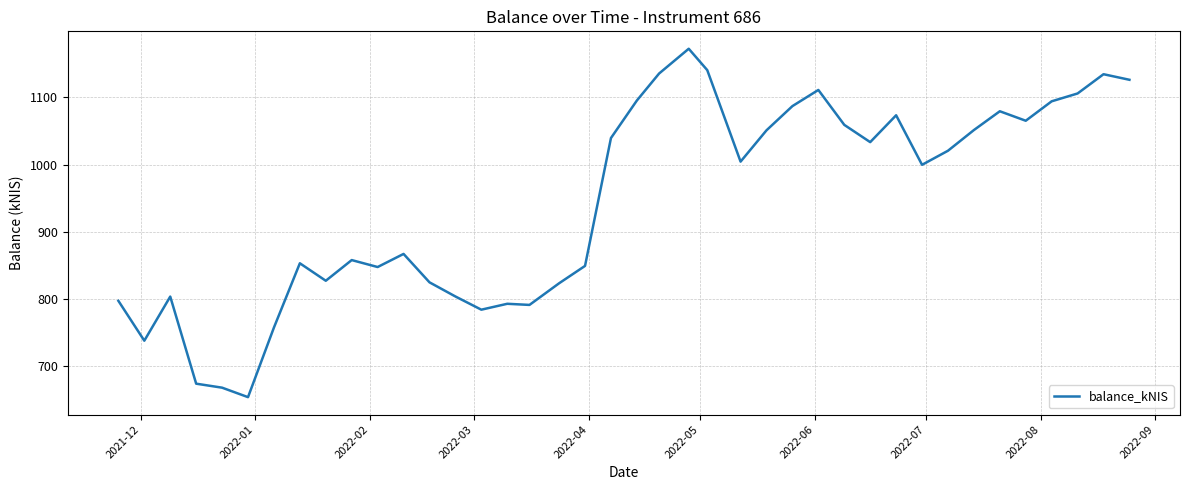

How many lines are shown in the chart?

1